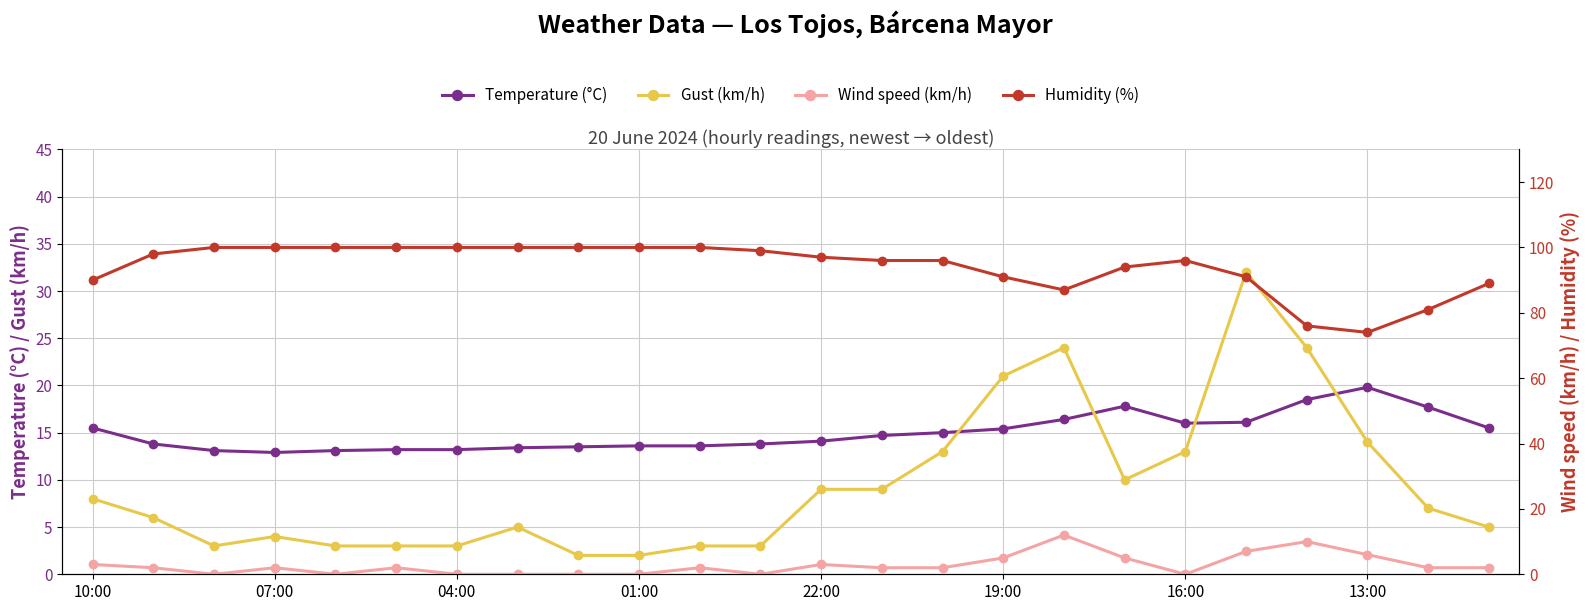

True or false: Temperature (°C) has a value of 35.0 at 13:00.

False